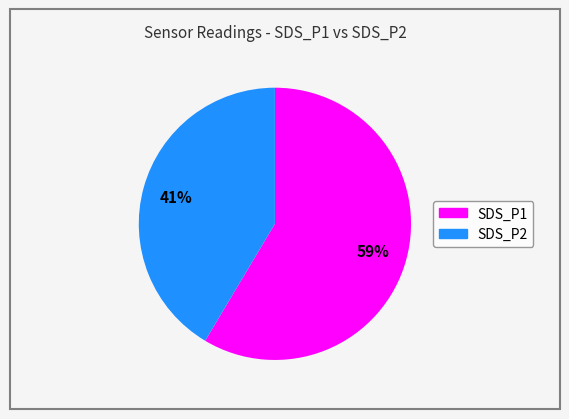

Rank the categories by value from lowest to highest.

SDS_P2, SDS_P1